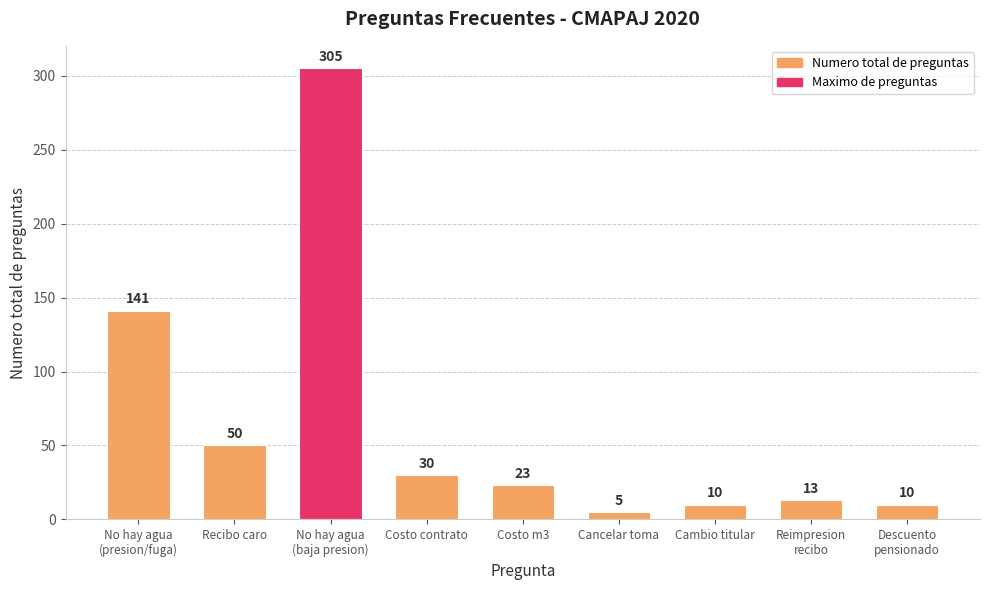

Approximately how many times larger is the value at Costo contrato compared to No hay agua
(presion/fuga)?

0.2